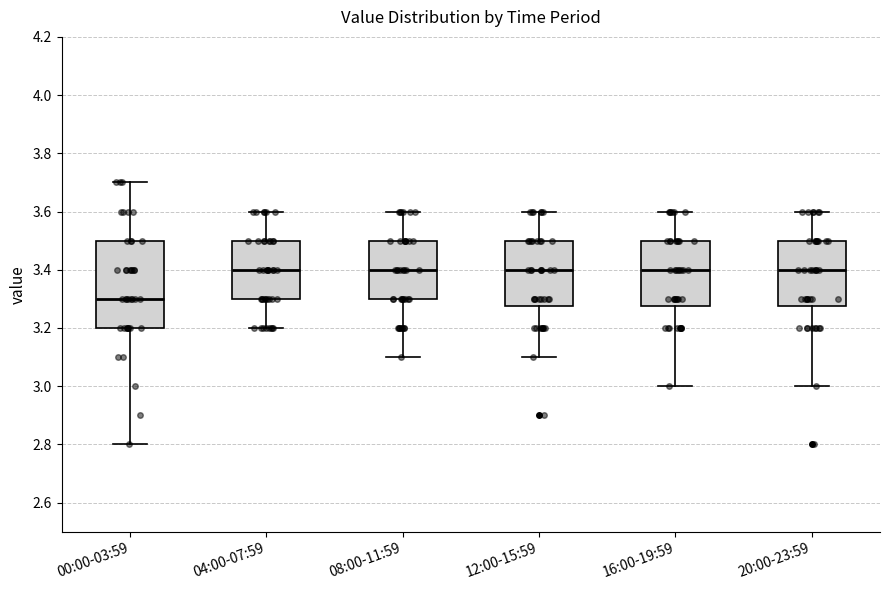

Reading left to right, read every box against the y-axis: the position of its median line, the range the box covers, and the ends of its whiskers. The values are not printed on the chart, so give them approximately, as read against the axis.

00:00-03:59: median 3.30, box 3.20 to 3.50, whiskers 2.80 to 3.70
04:00-07:59: median 3.40, box 3.30 to 3.50, whiskers 3.20 to 3.60
08:00-11:59: median 3.40, box 3.30 to 3.50, whiskers 3.10 to 3.60
12:00-15:59: median 3.40, box 3.28 to 3.50, whiskers 3.10 to 3.60
16:00-19:59: median 3.40, box 3.28 to 3.50, whiskers 3.00 to 3.60
20:00-23:59: median 3.40, box 3.28 to 3.50, whiskers 3.00 to 3.60